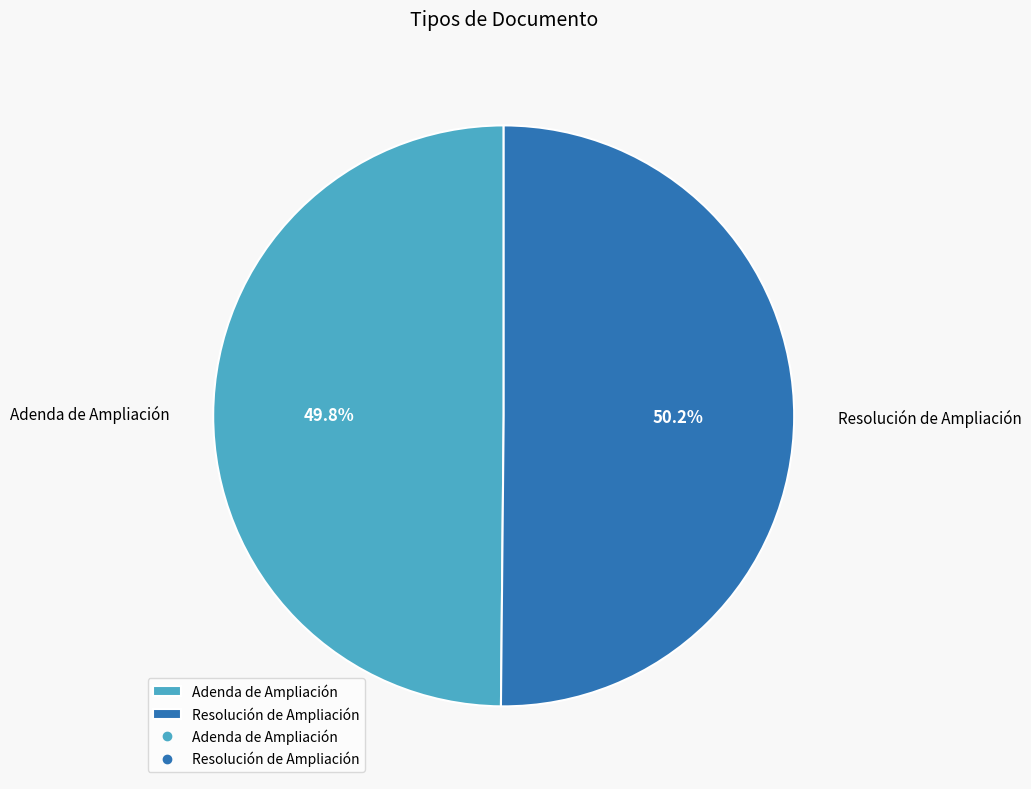

To the nearest percent, what percentage of the pie is Adenda de Ampliación?

50%